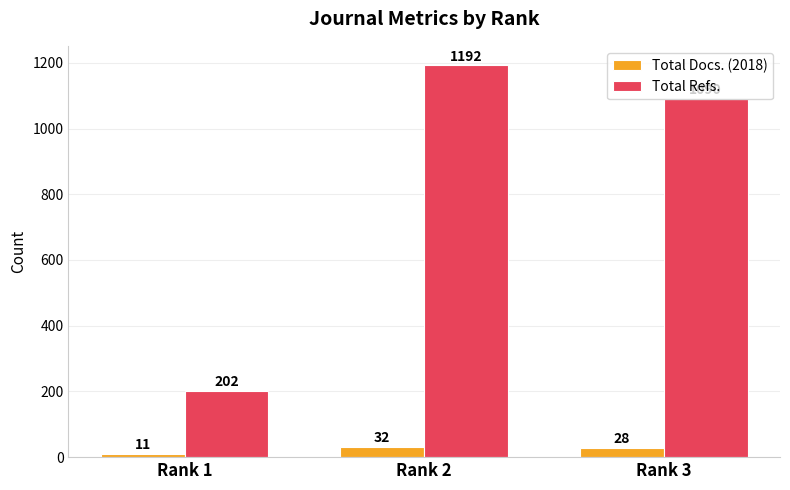

How many bars are there in total?

6